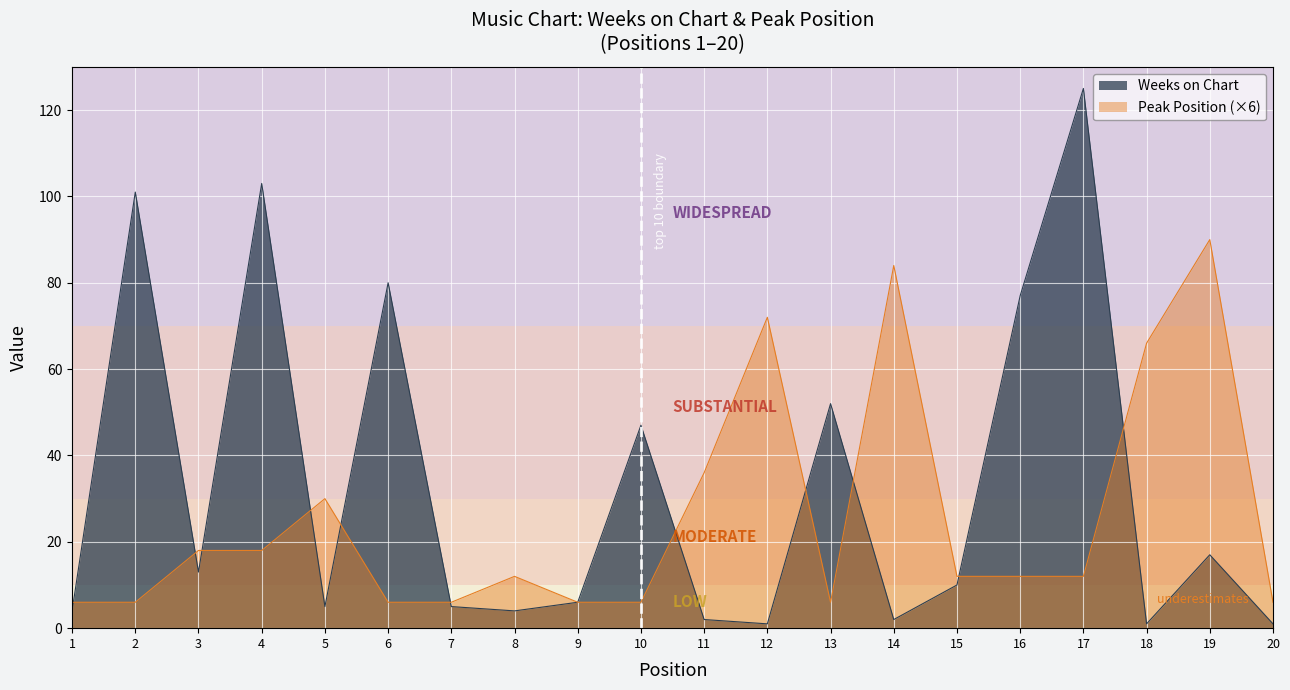

What is the approximate value of Weeks on Chart at 10?

47